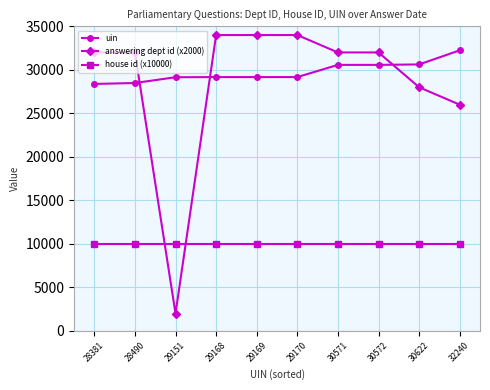

Is it true that answering dept id (x2000) equals 17145 at 29168?

False